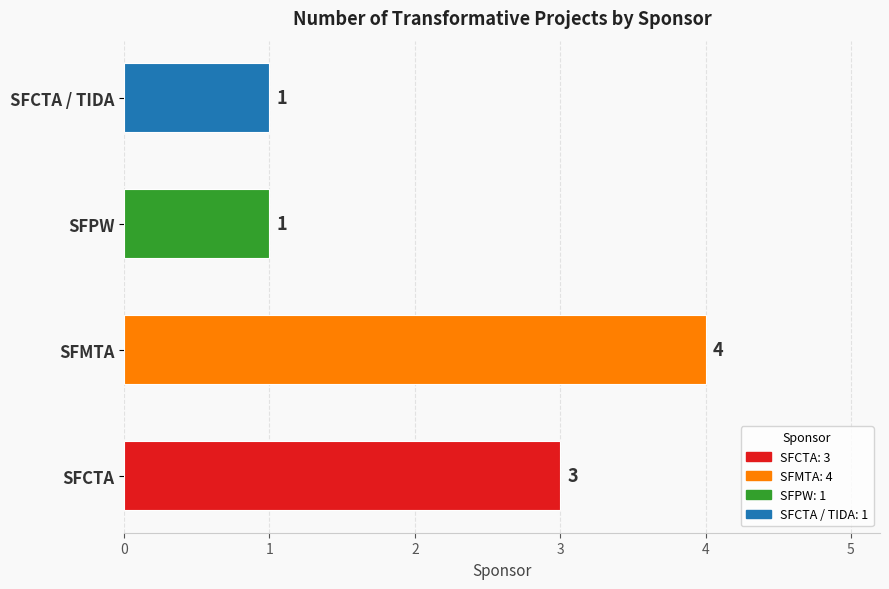

Reading top to bottom, what are all the values shown in this chart?

SFCTA / TIDA=1	SFPW=1	SFMTA=4	SFCTA=3